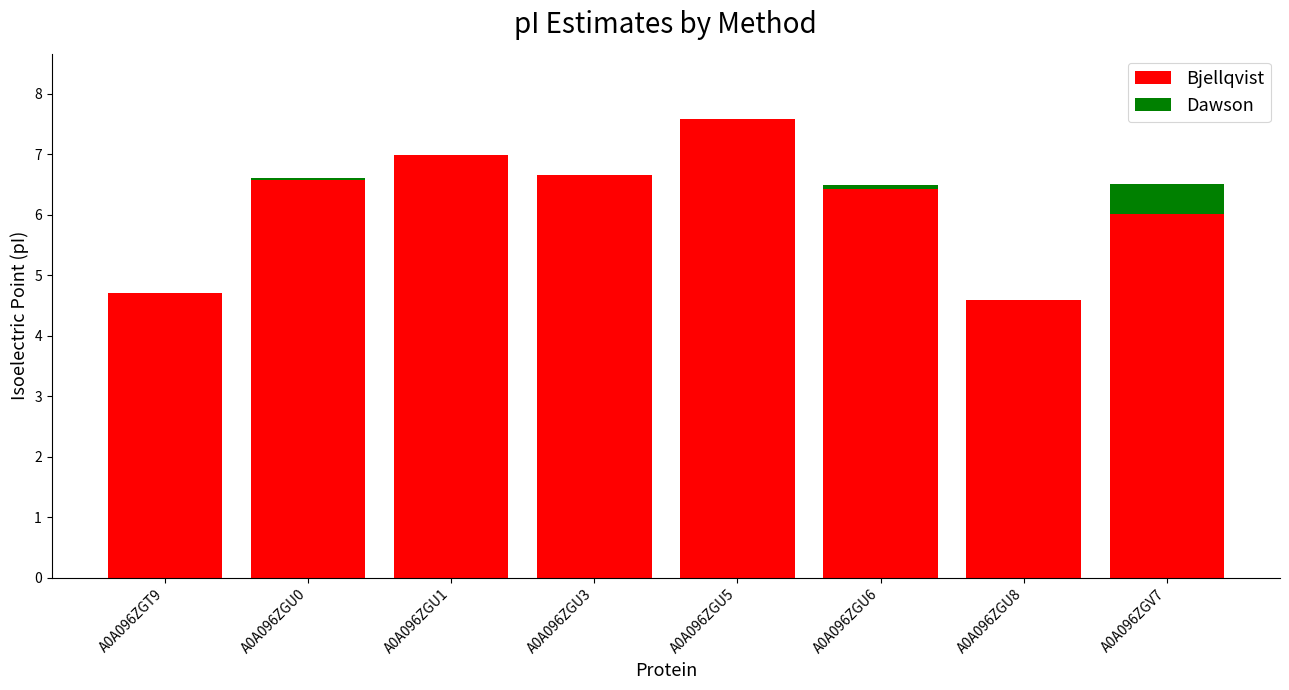

The value of Bjellqvist at A0A096ZGT9 is 4.7. True or false?

True